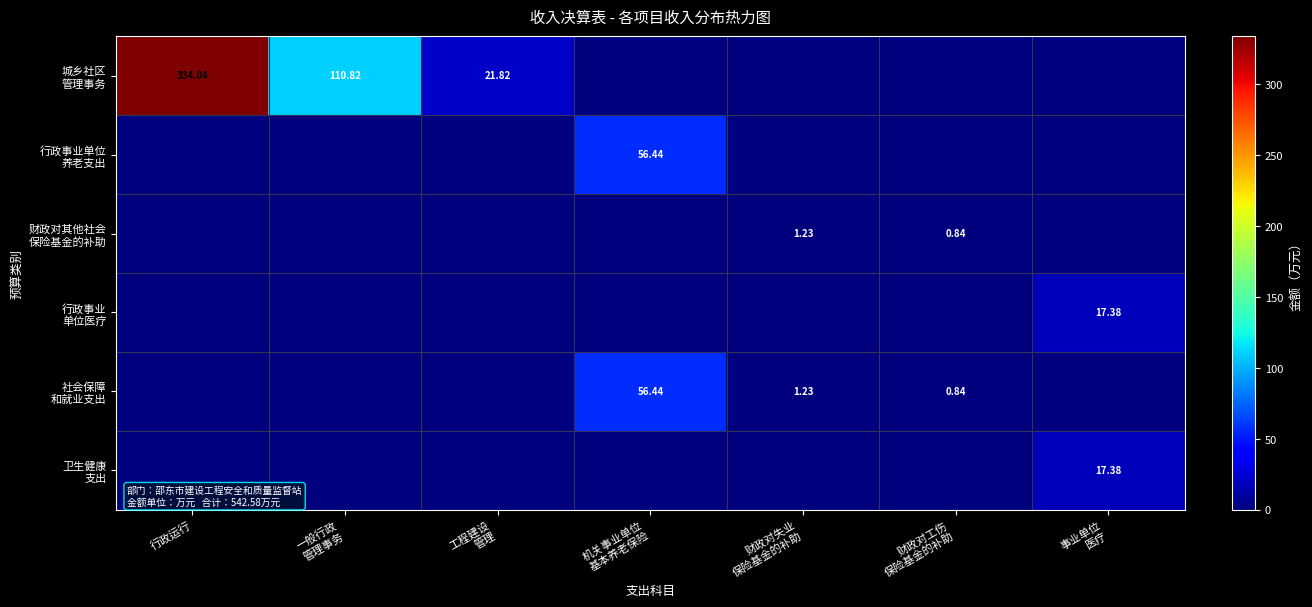

What is the total value across all series at 机关事业单位
基本养老保险?

112.9